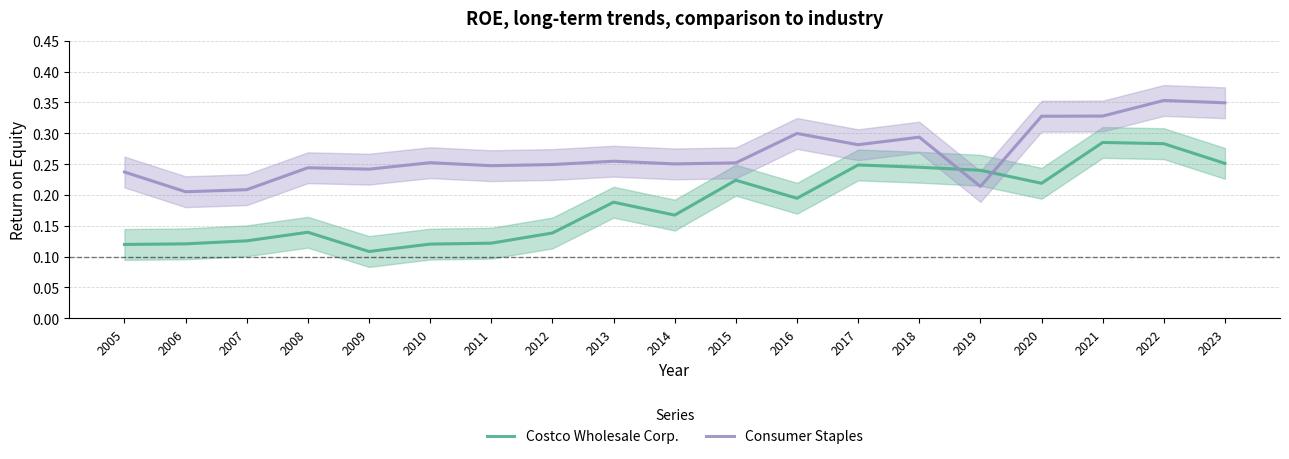

Between which two adjacent categories do Costco Wholesale Corp. and Consumer Staples first intersect?

2018 and 2019